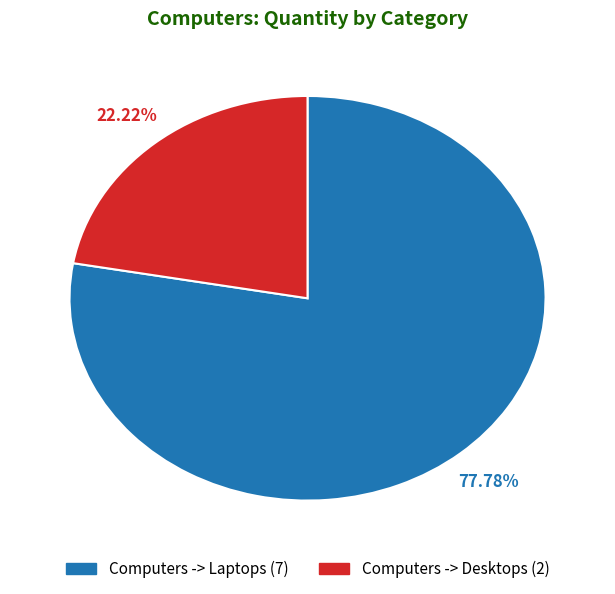

To the nearest percent, what is the difference between the Computers -> Desktops and Computers -> Laptops slice percentages?

56%